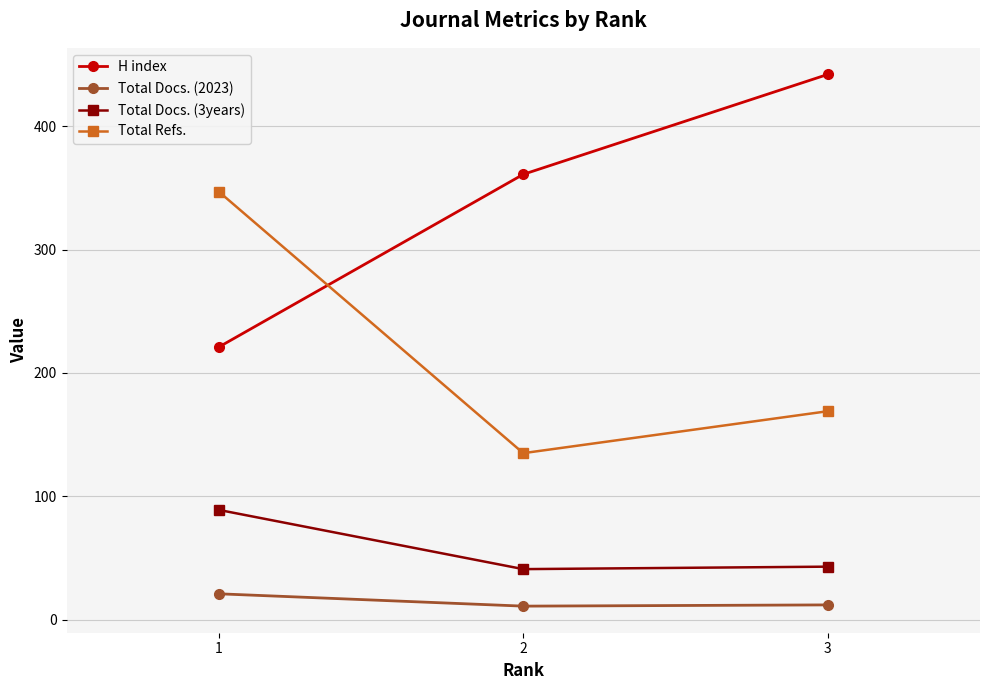

Is it true that Total Docs. (2023) equals 21 at 1?

True